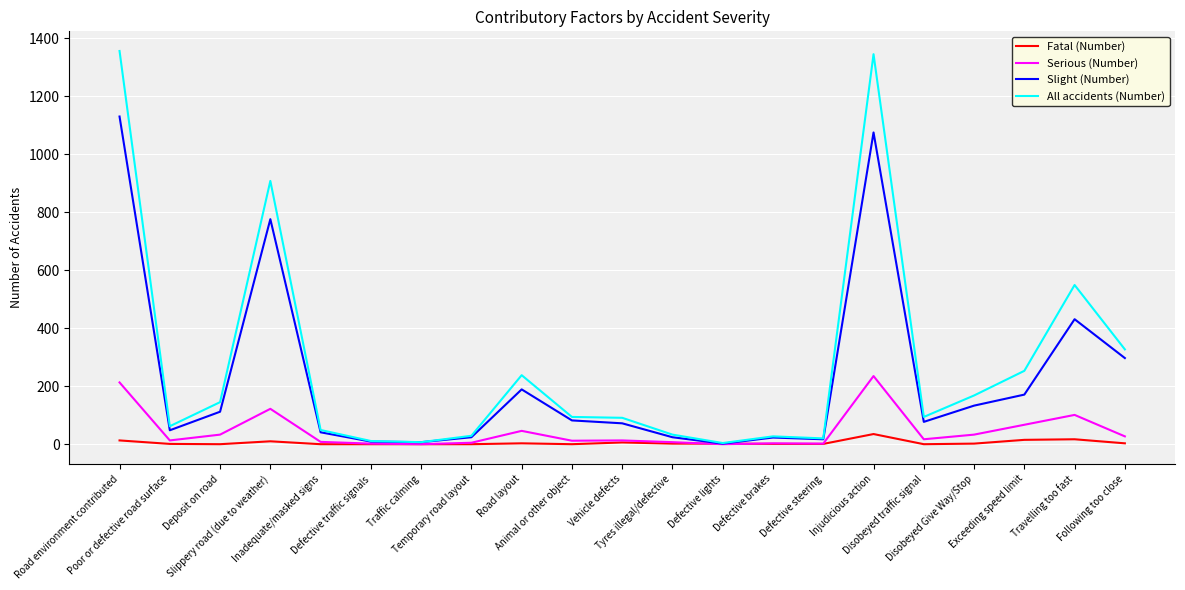

Which series has the largest total across all categories?

All accidents (Number)